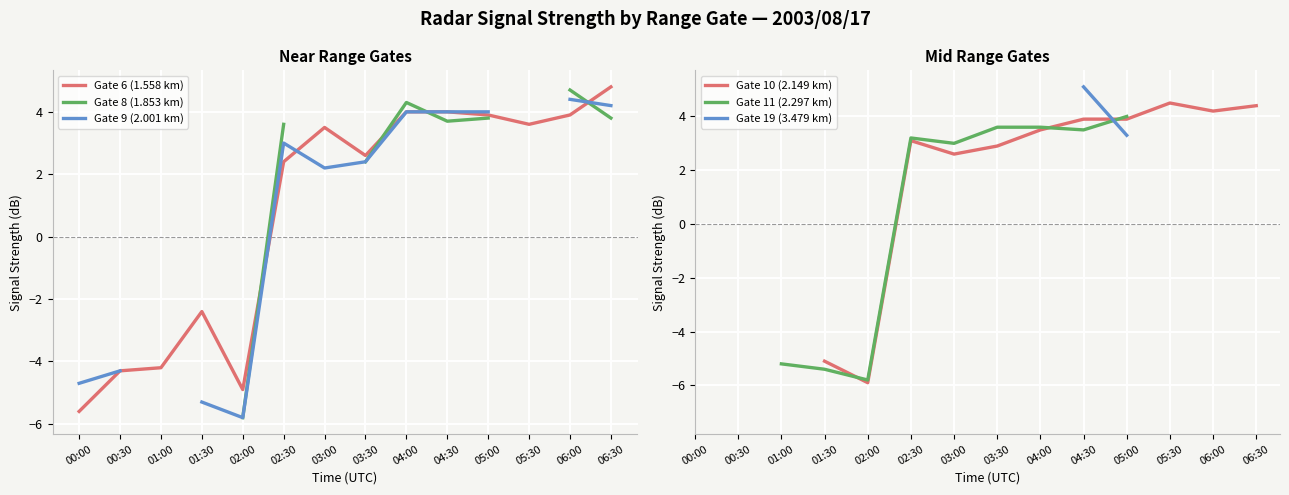

Which label corresponds to the smallest value in the chart?

01:00